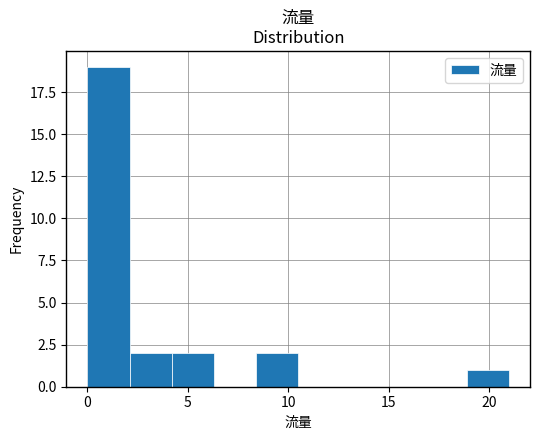

Reading left to right, transcribe this chart: for each bar, give the range it covers on the x-axis and its height. Neither the bar edges nor the heights are printed on the chart, so give them approximately, as read against the axes.

0.0 to 2.1: 19
2.1 to 4.2: 2
4.2 to 6.3: 2
6.3 to 8.4: 0
8.4 to 10.5: 2
10.5 to 12.6: 0
12.6 to 14.7: 0
14.7 to 16.8: 0
16.8 to 18.9: 0
18.9 to 21.0: 1